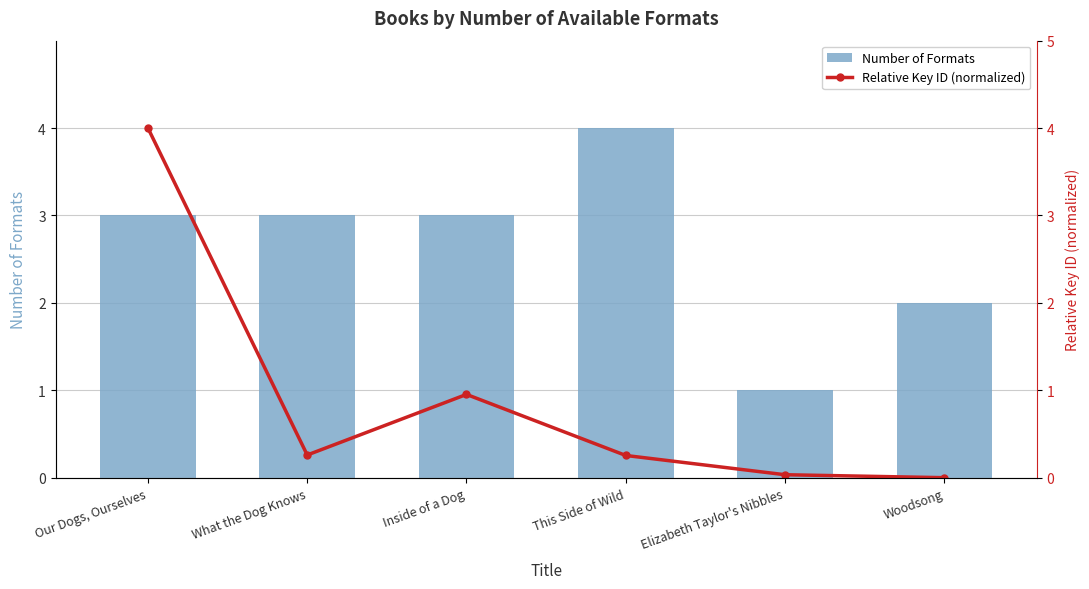

Is it true that Relative Key ID (normalized) equals 1.0 at Inside of a Dog?

True